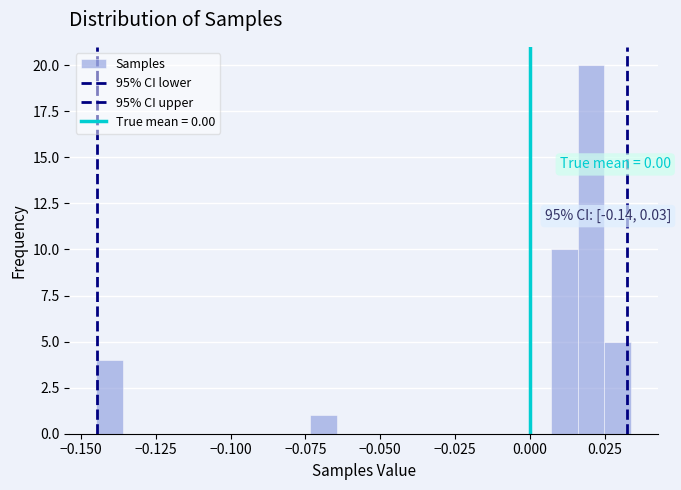

Around what value on the x-axis is the tallest bar? Give the approximate position of its centre, as read against the axis.

0.020